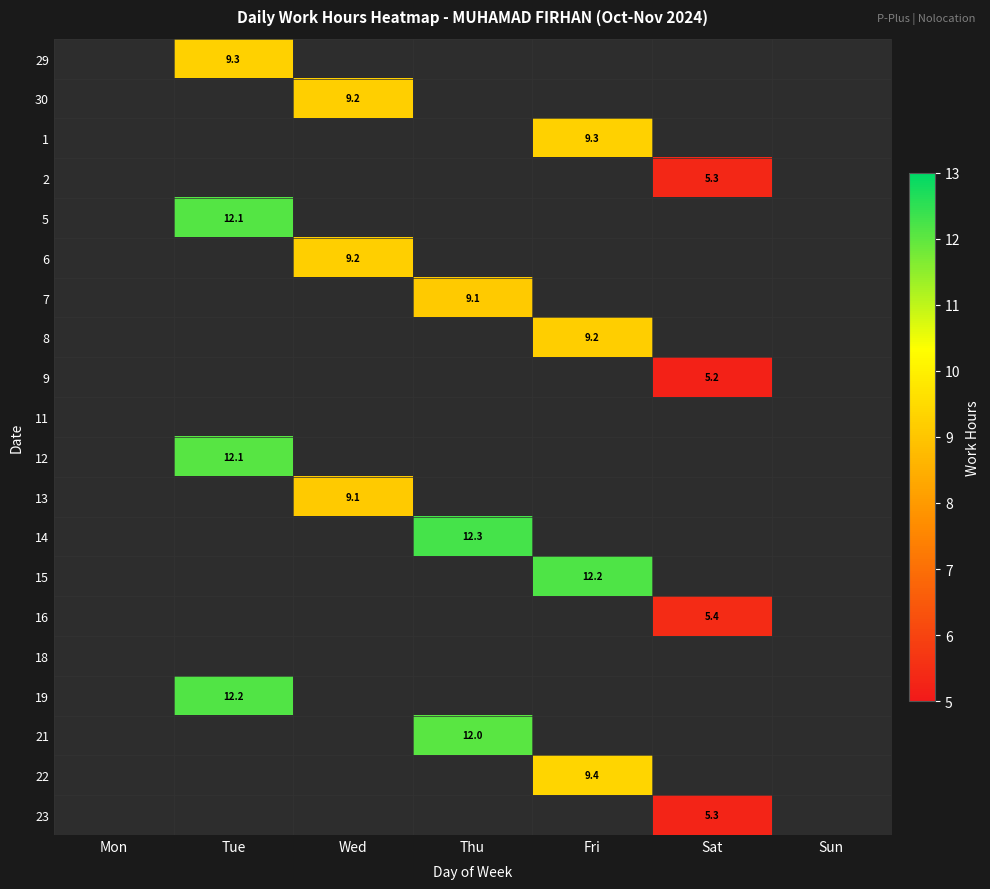

What is the smallest value displayed?

5.2